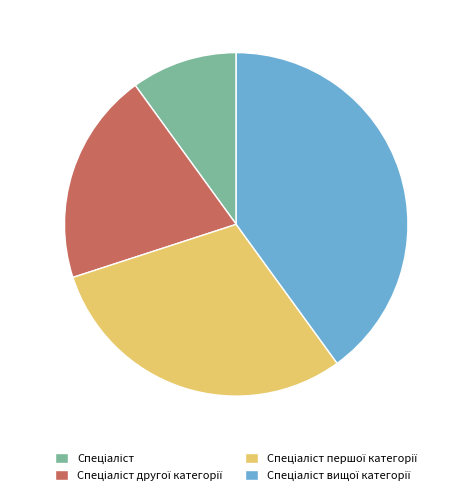

Does any single category account for the majority?

No